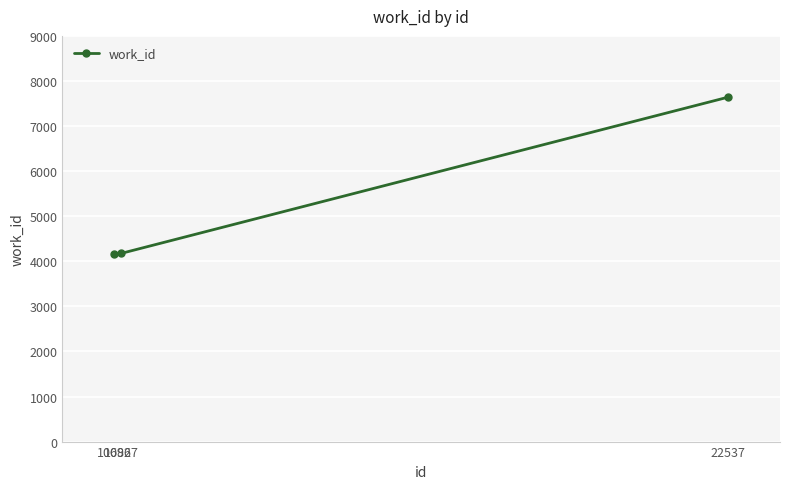

What is the difference between the maximum and minimum values?

3487